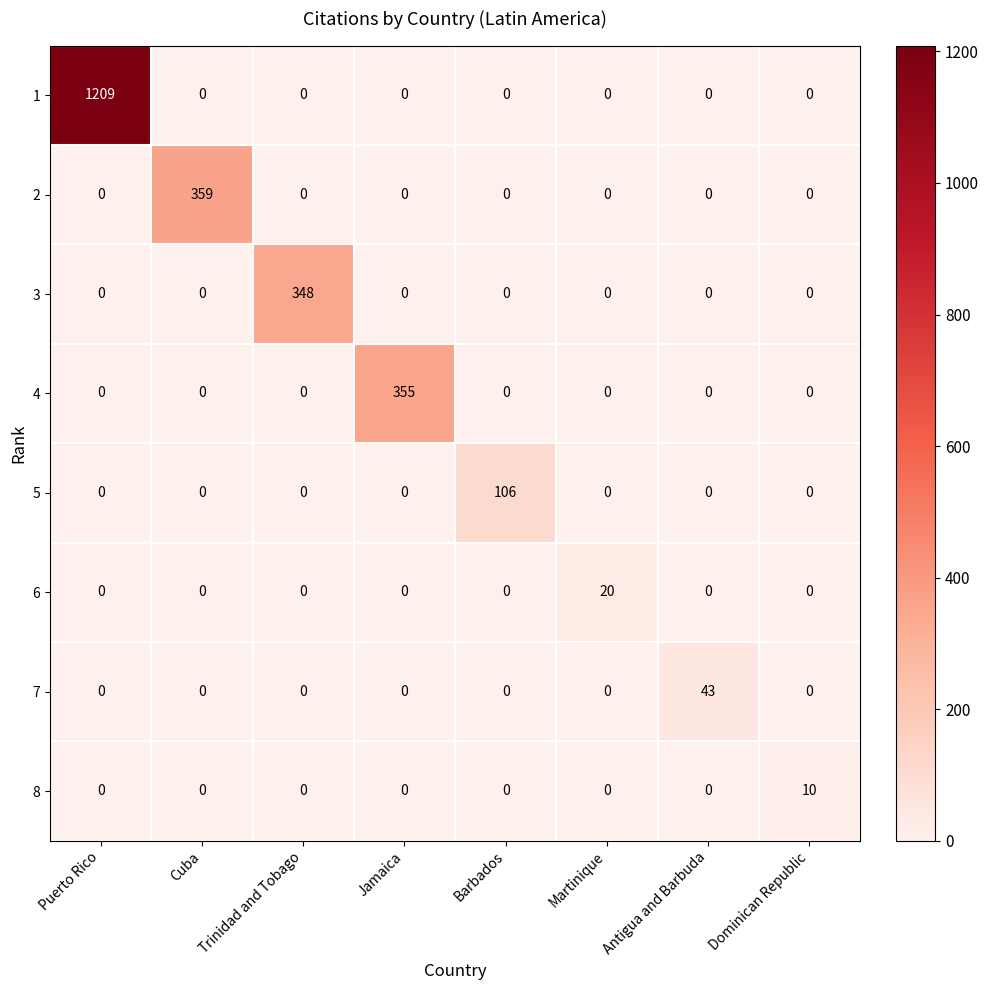

What is the difference between the maximum and minimum values in the 4 series?

355